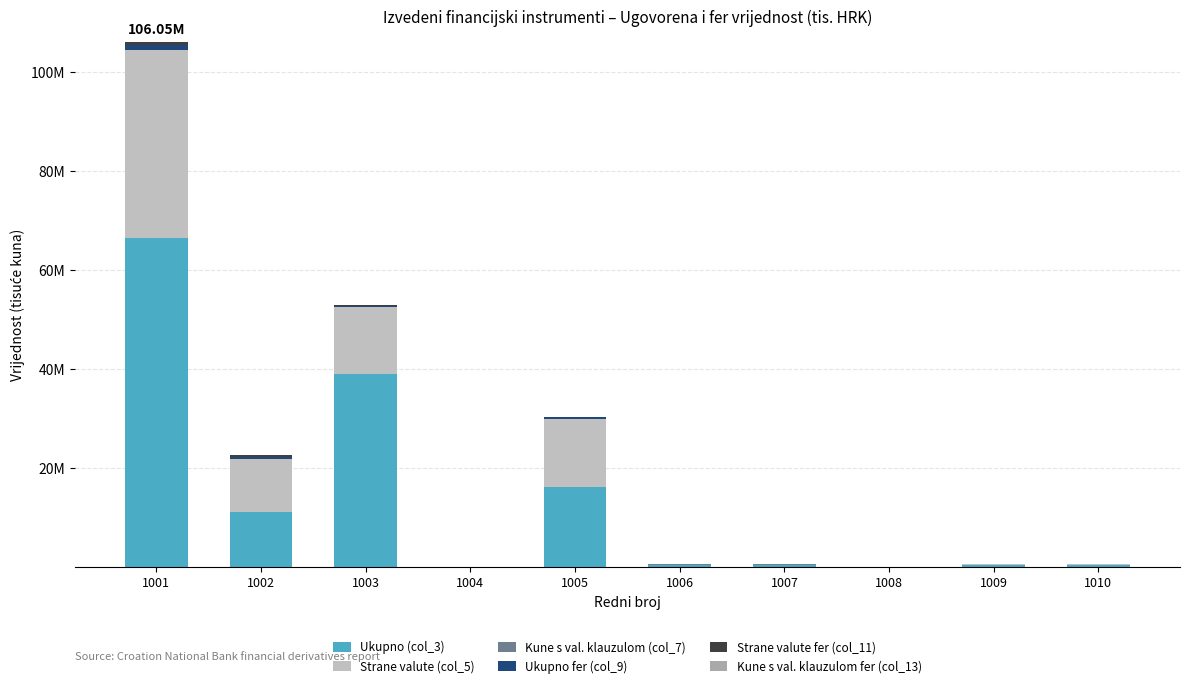

The Strane valute (col_5) series shows 19448860 at 1006. True or false?

False